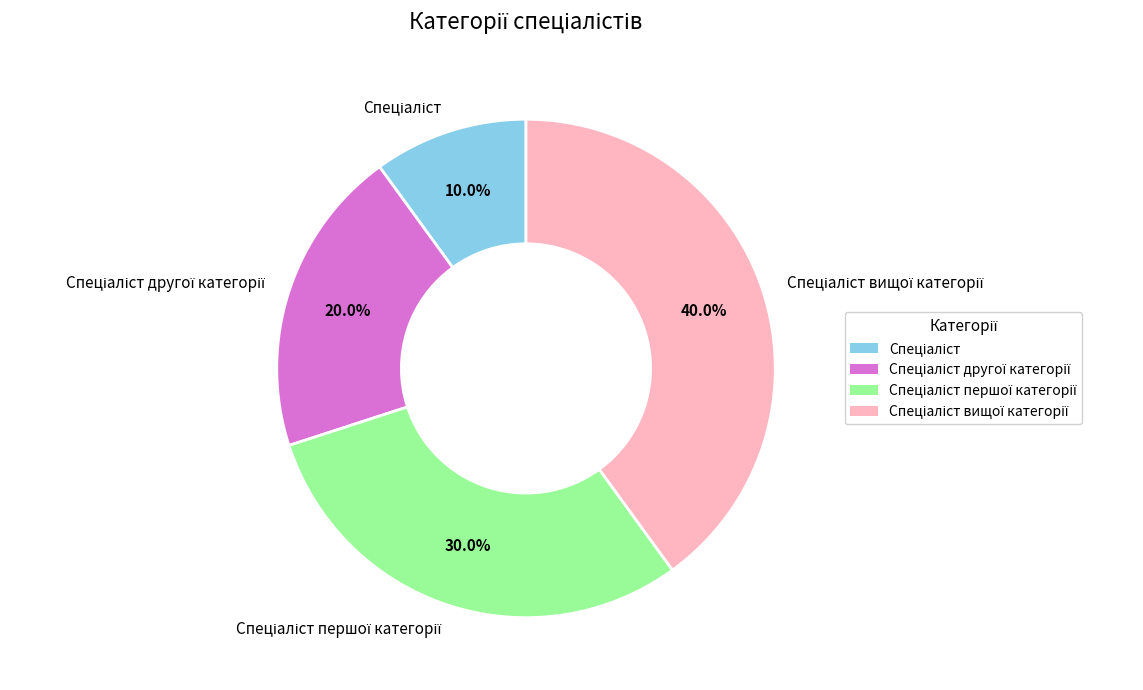

Does any single category account for the majority?

No